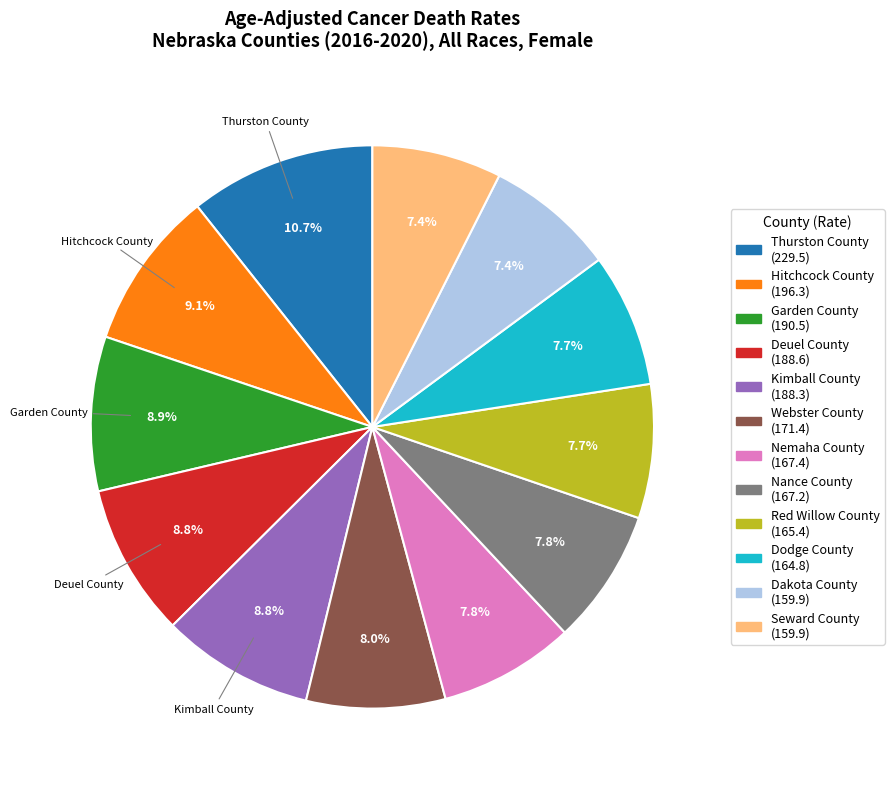

Is there a majority slice in this chart?

No